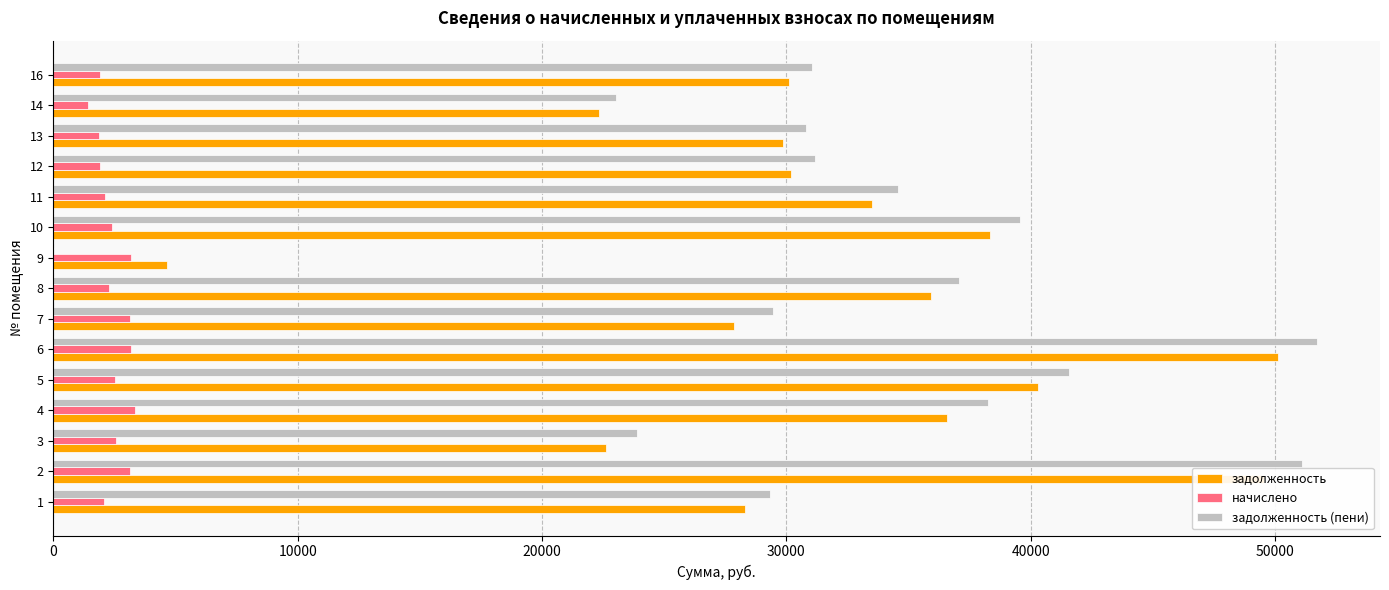

The value of начислено at 6 is 1501.4. True or false?

False